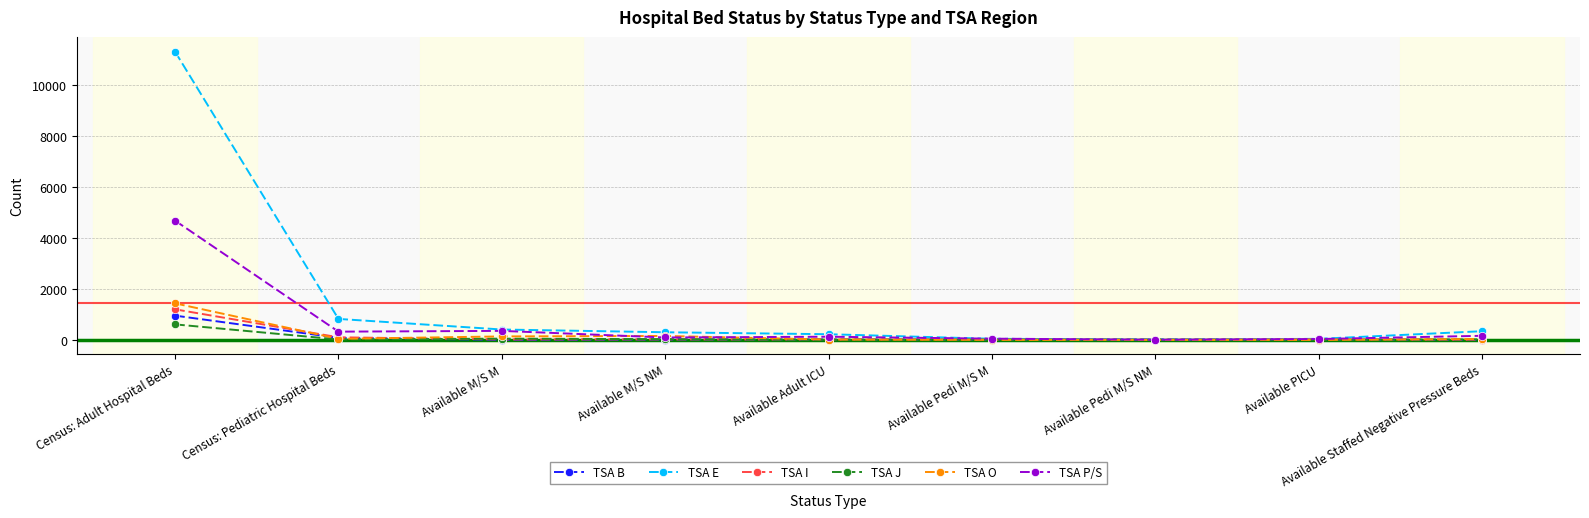

At which category is the sum across all series the highest?

Census: Adult Hospital Beds